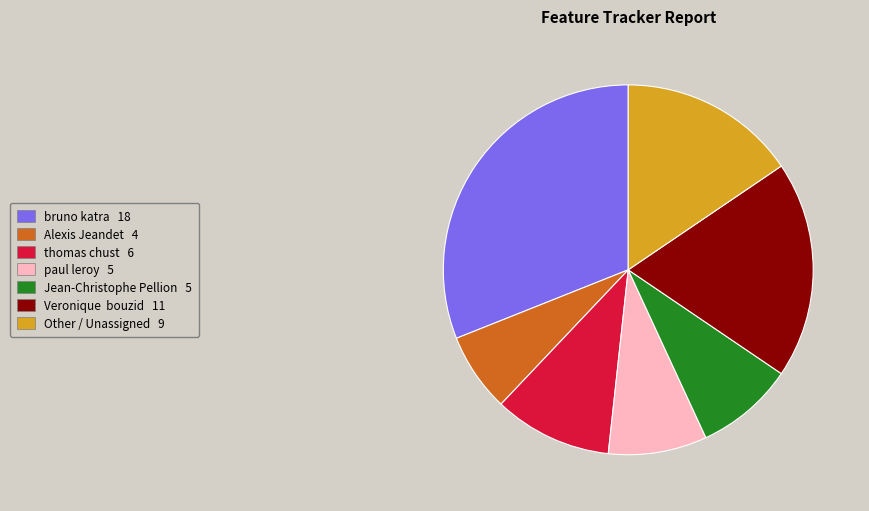

Does any single category account for the majority?

No